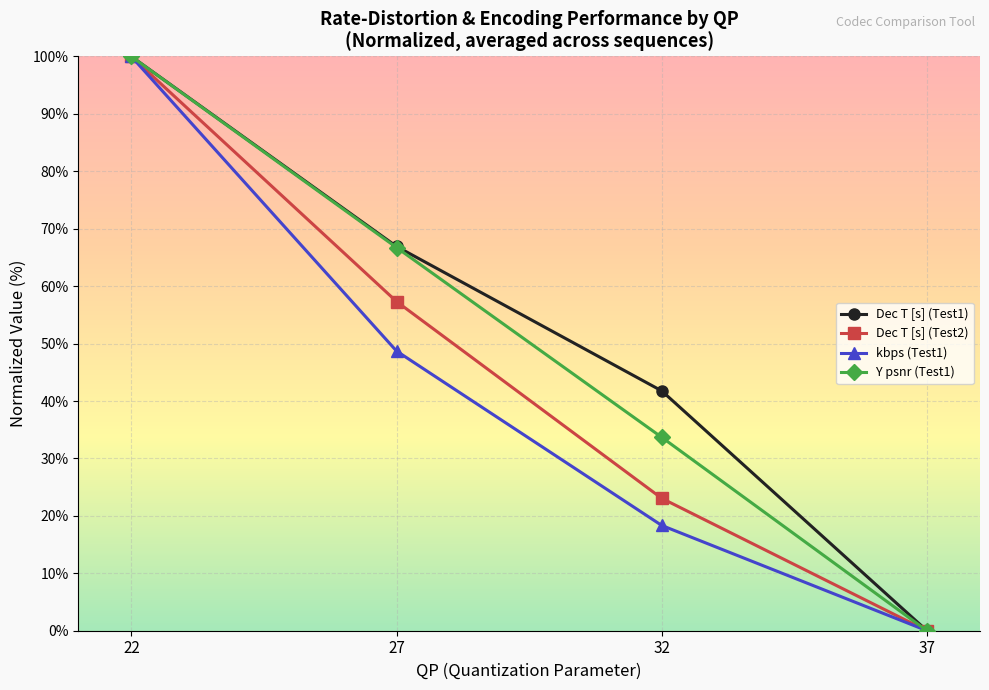

The Dec T [s] (Test1) series shows 100.0 at 22. True or false?

True